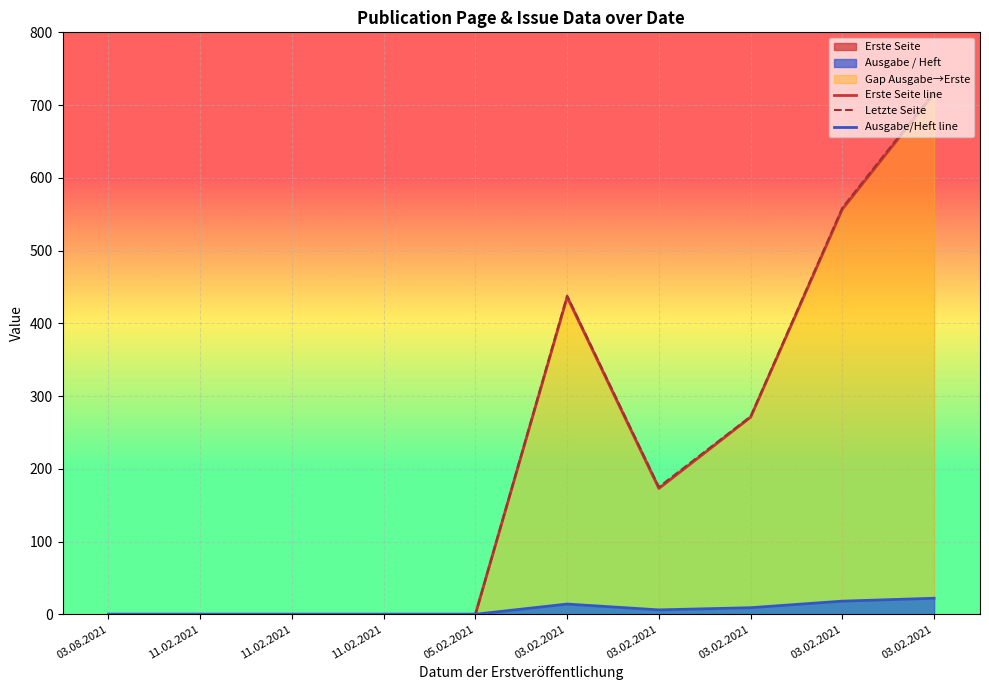

What is the difference between the second highest and minimum values in the Letzte Seite series?

559